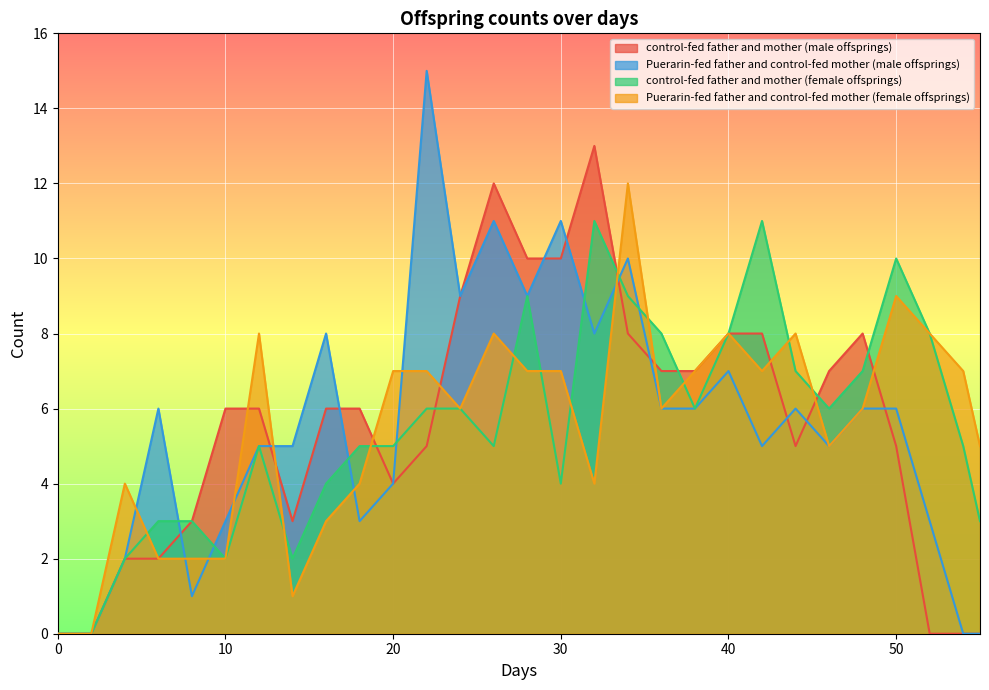

At which category is the sum across all series the highest?

34